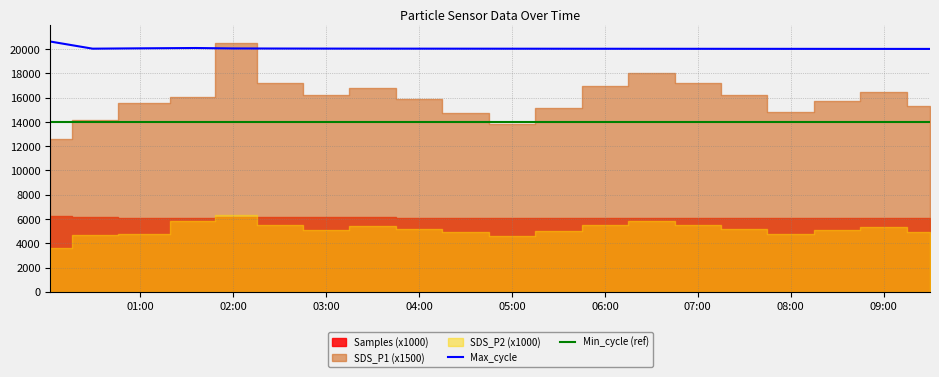

True or false: Max_cycle and Min_cycle (ref) intersect in this chart.

False